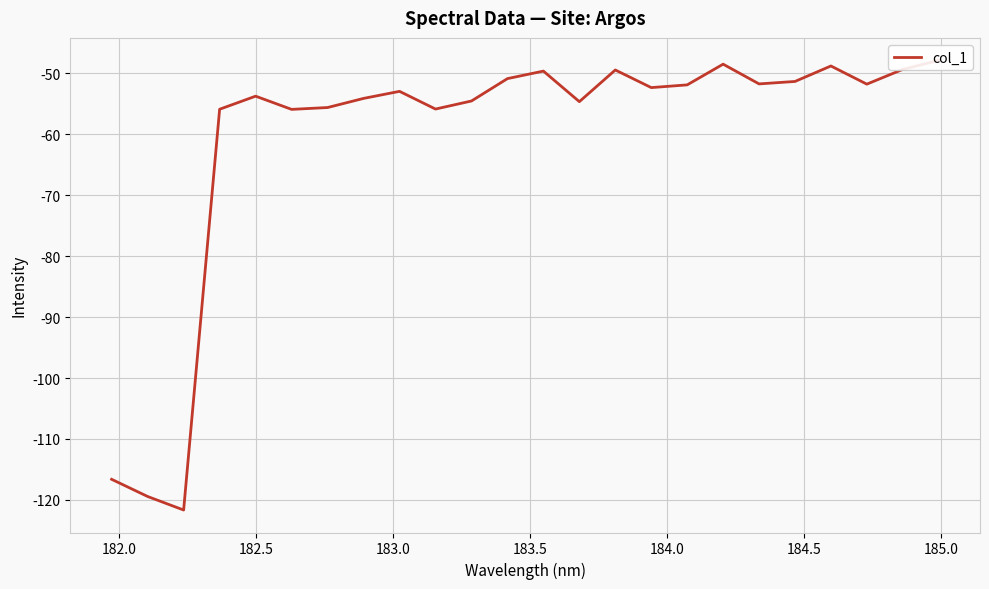

The value at 20 is -10.5. True or false?

False